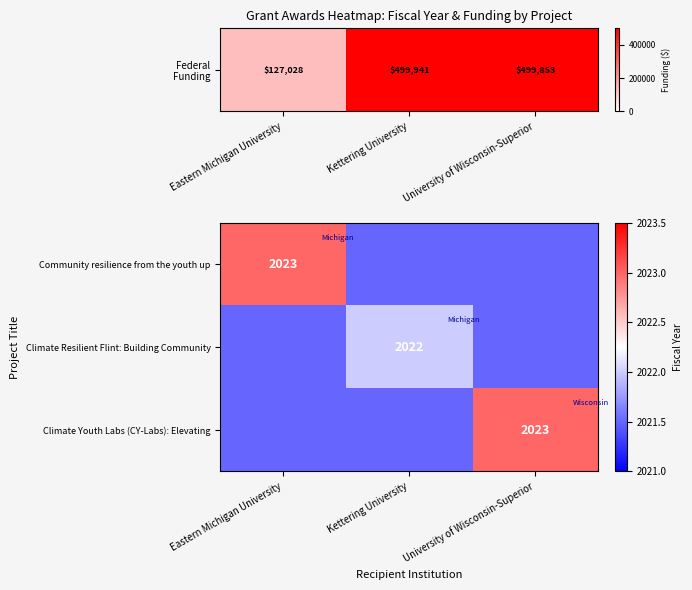

The value of Climate Youth Labs (CY-Labs): Elevating at University of Wisconsin-Superior is 903.7. True or false?

False